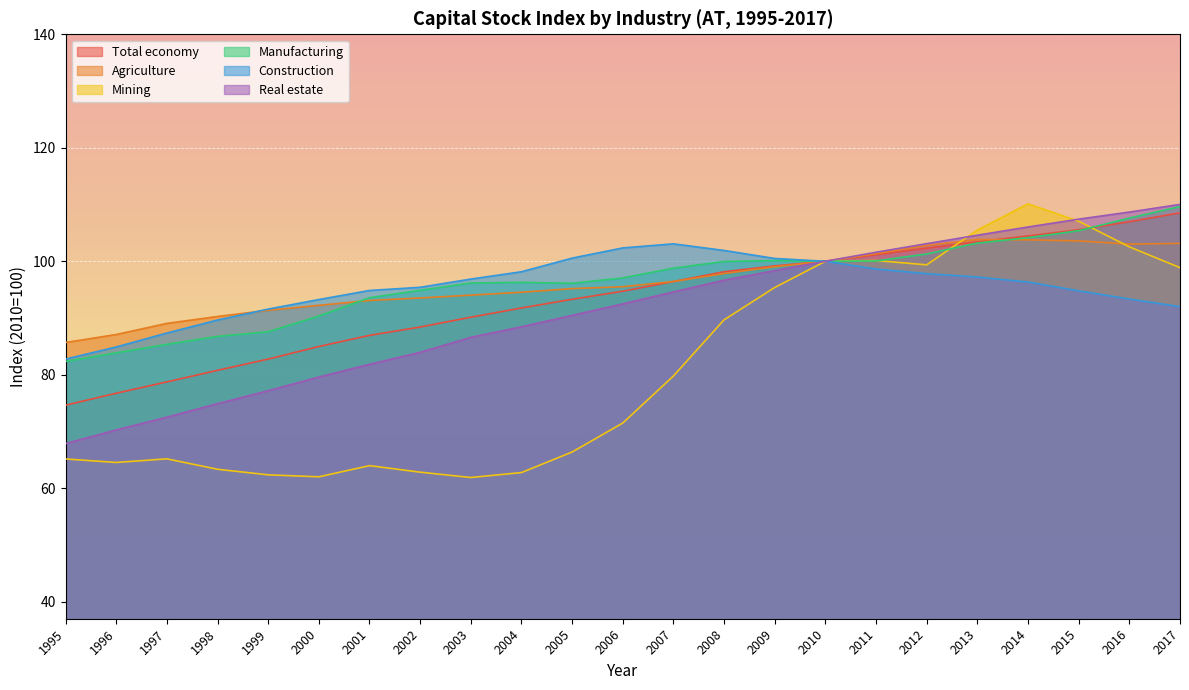

How many lines are shown in the chart?

6